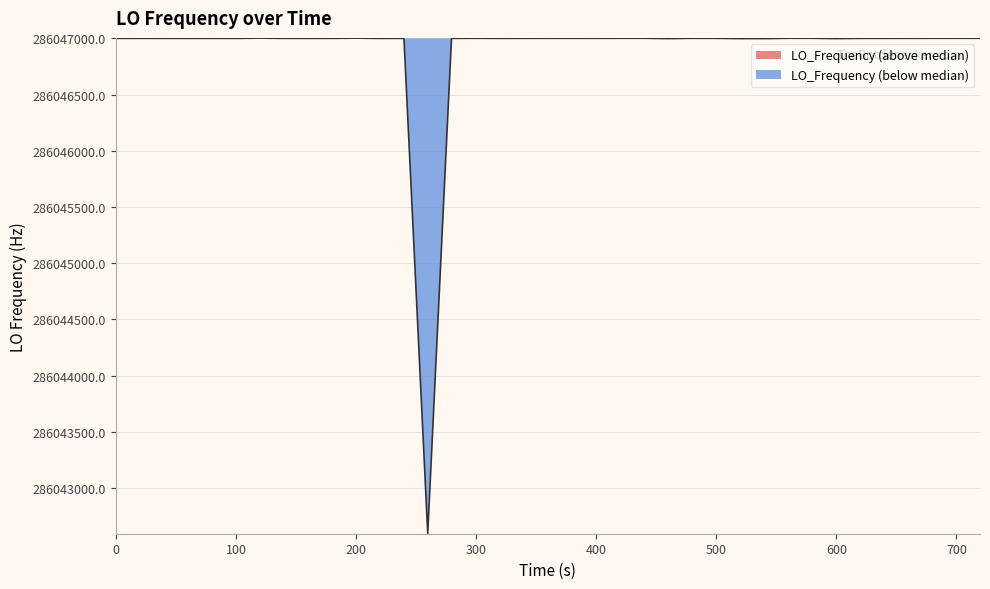

What is the minimum value shown in the chart?

286042596.7